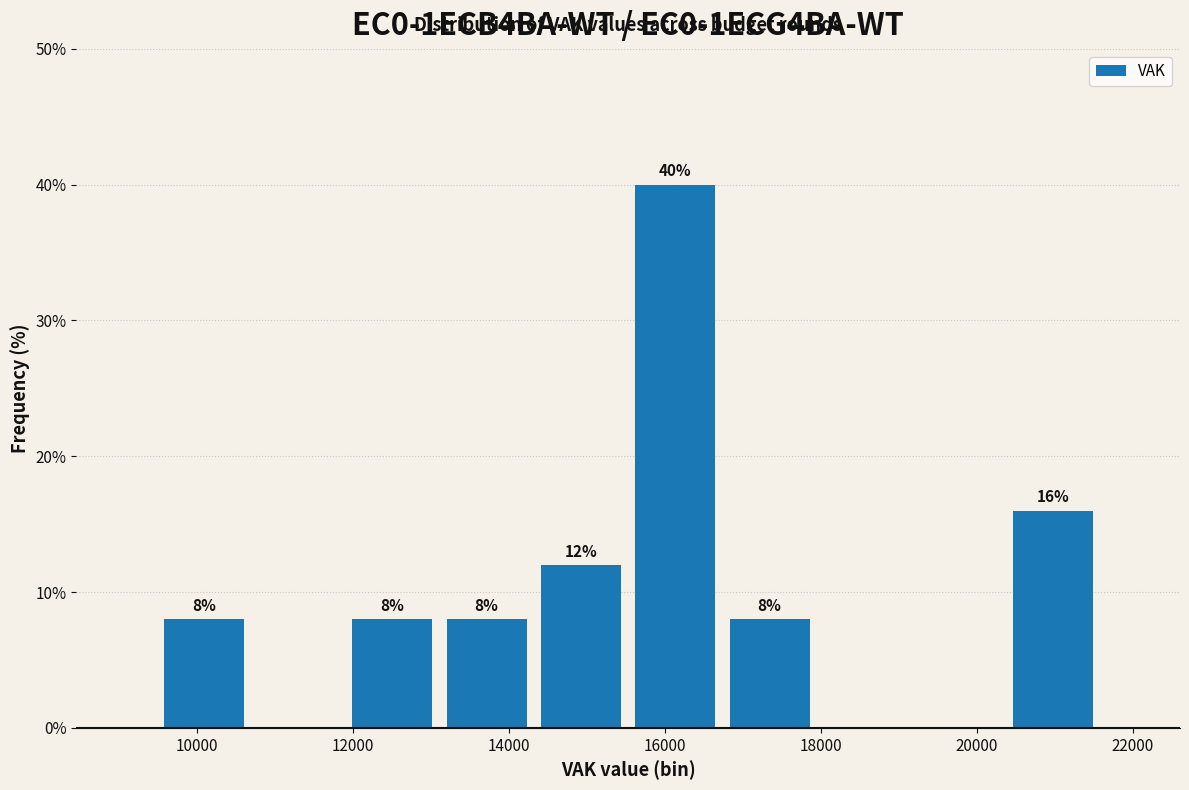

Over which range of the x-axis is the bar tallest?

15600 to 16800